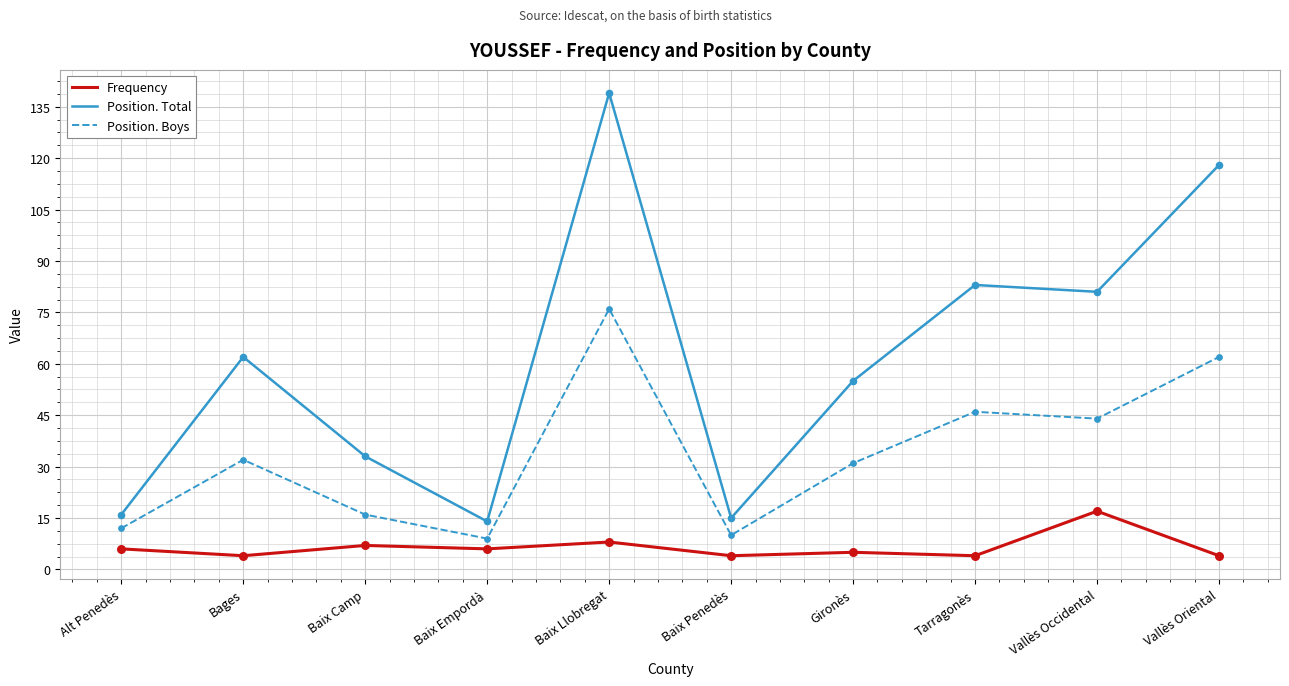

At how many categories does at least one series exceed 24?

7